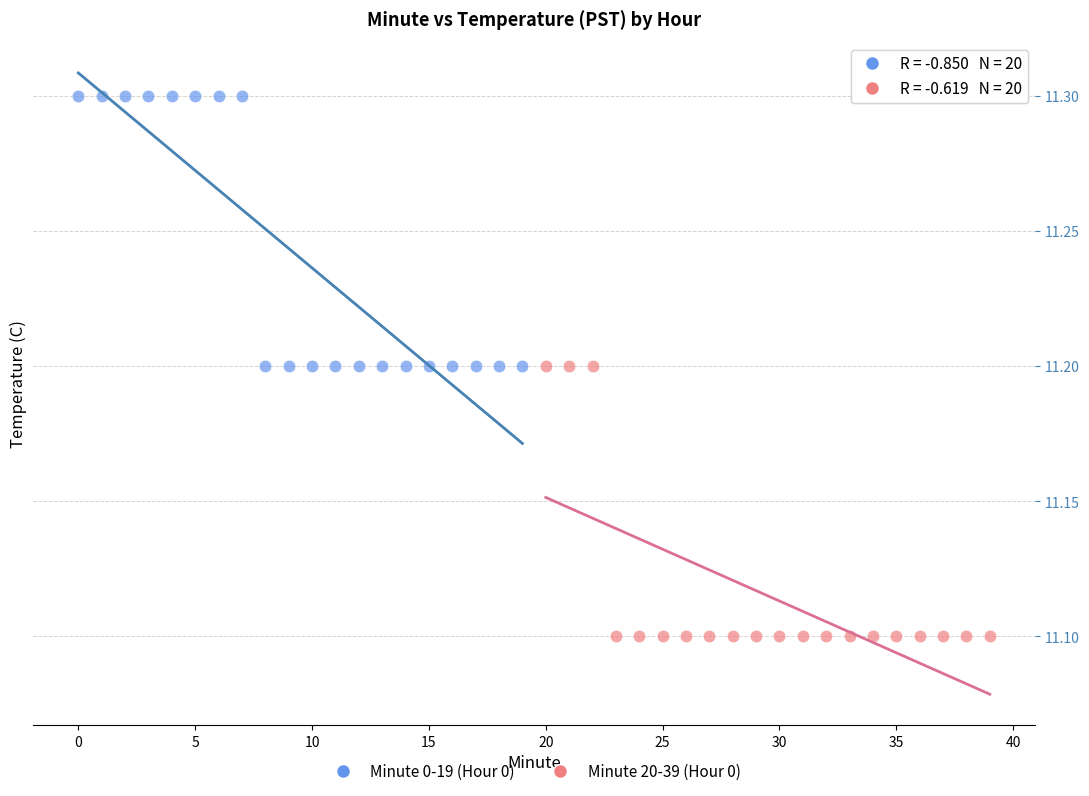

Which series reaches the minimum Y coordinate?

Minute 20-39 (Hour 0)